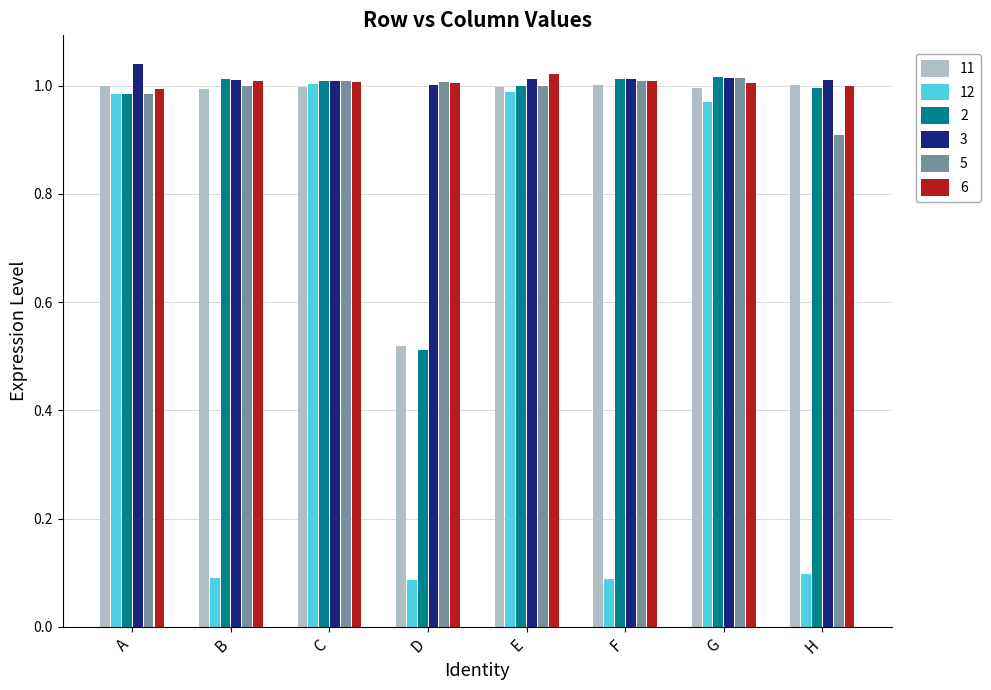

The value of 5 at C is 1.0. True or false?

True